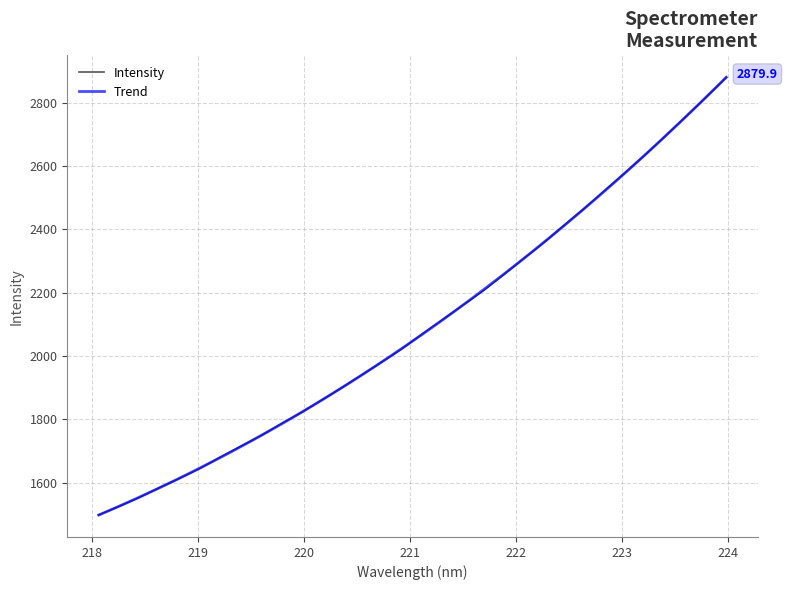

What is the highest value of the Intensity series?

2879.9